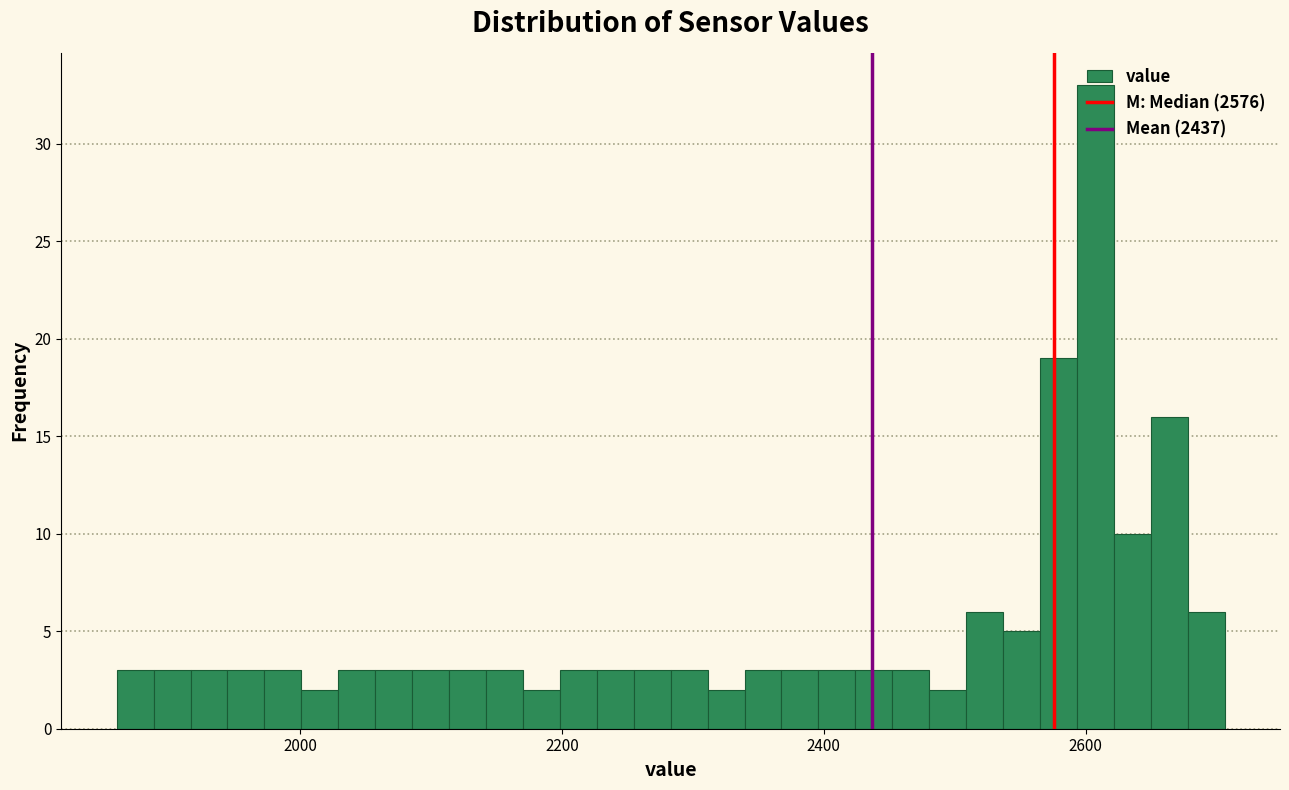

Around what value on the x-axis is the tallest bar? Give the approximate position of its centre, as read against the axis.

2600